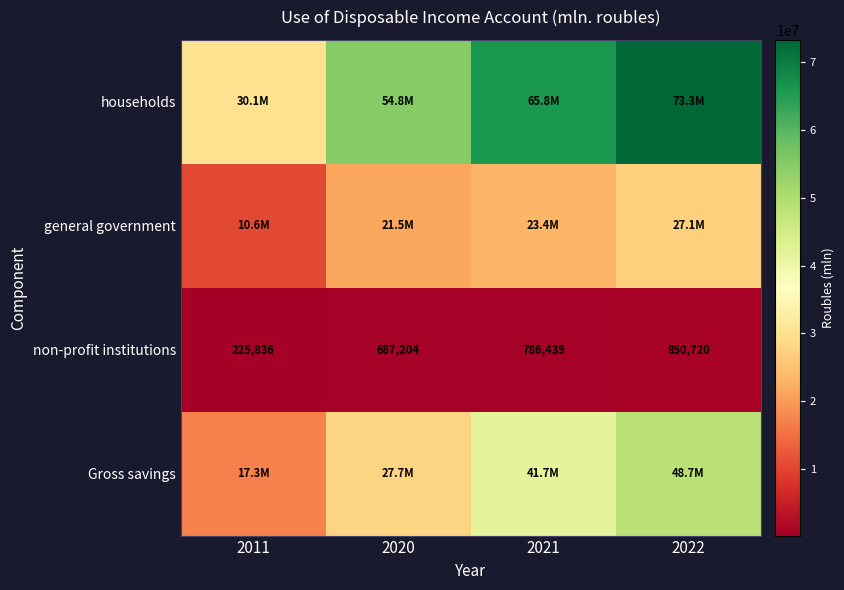

At how many categories does at least one series exceed 37111039?

3